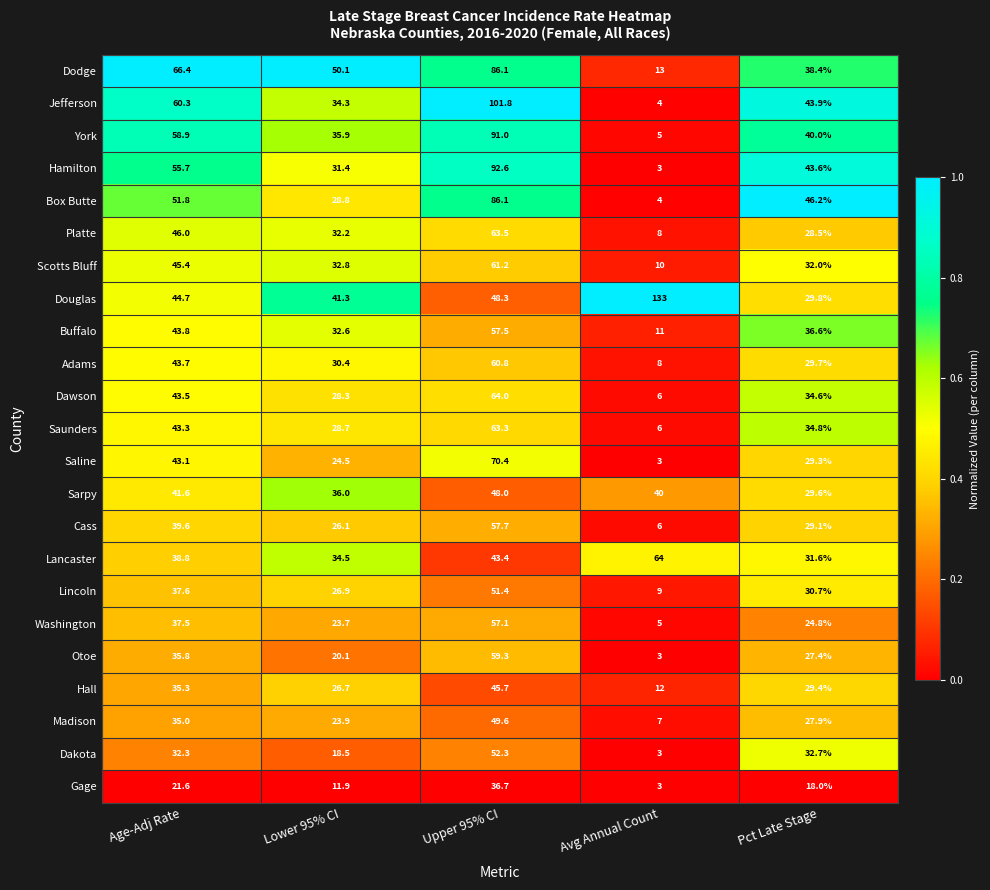

Which category has the highest value in the Saunders series?

Upper 95% CI